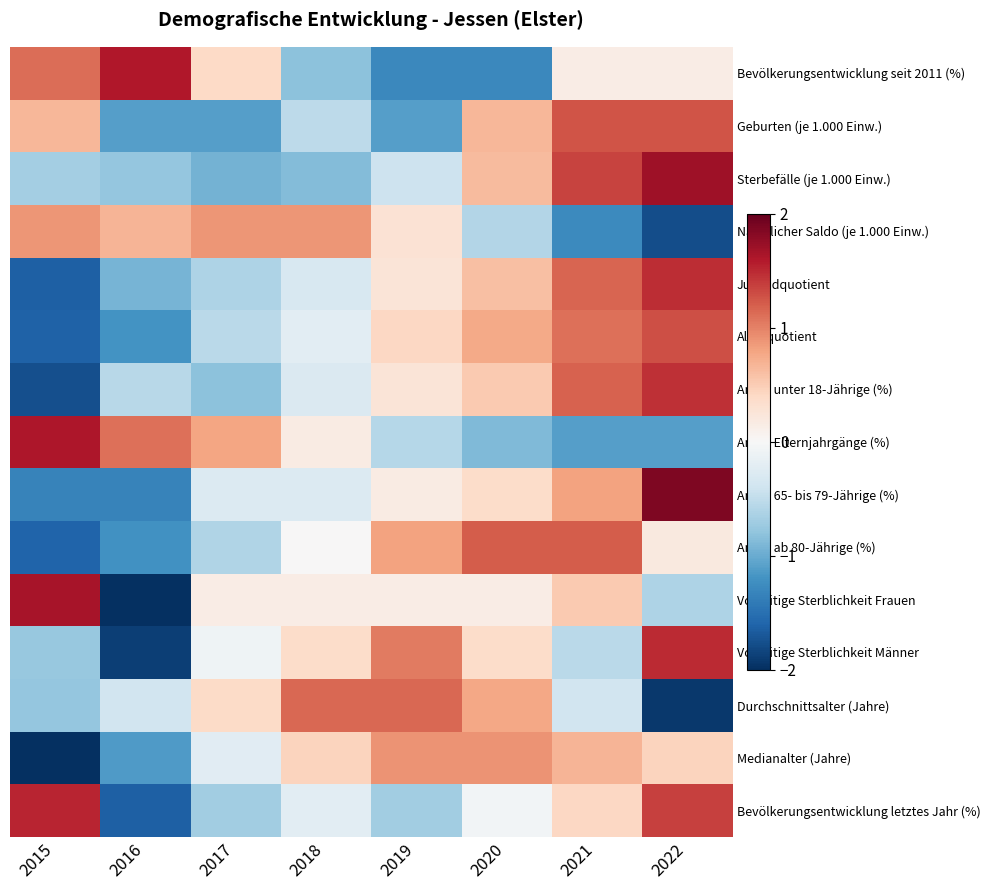

What is the spread (max minus min) of values at 2019?

2.4